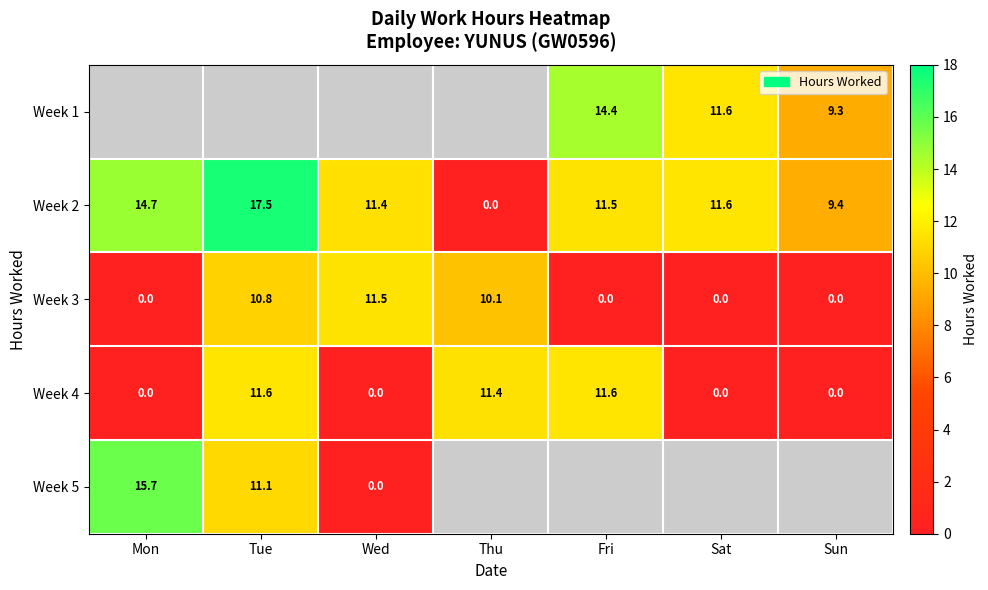

Is the value of Week 2 at Wed greater than the value of Week 3 at Wed?

No